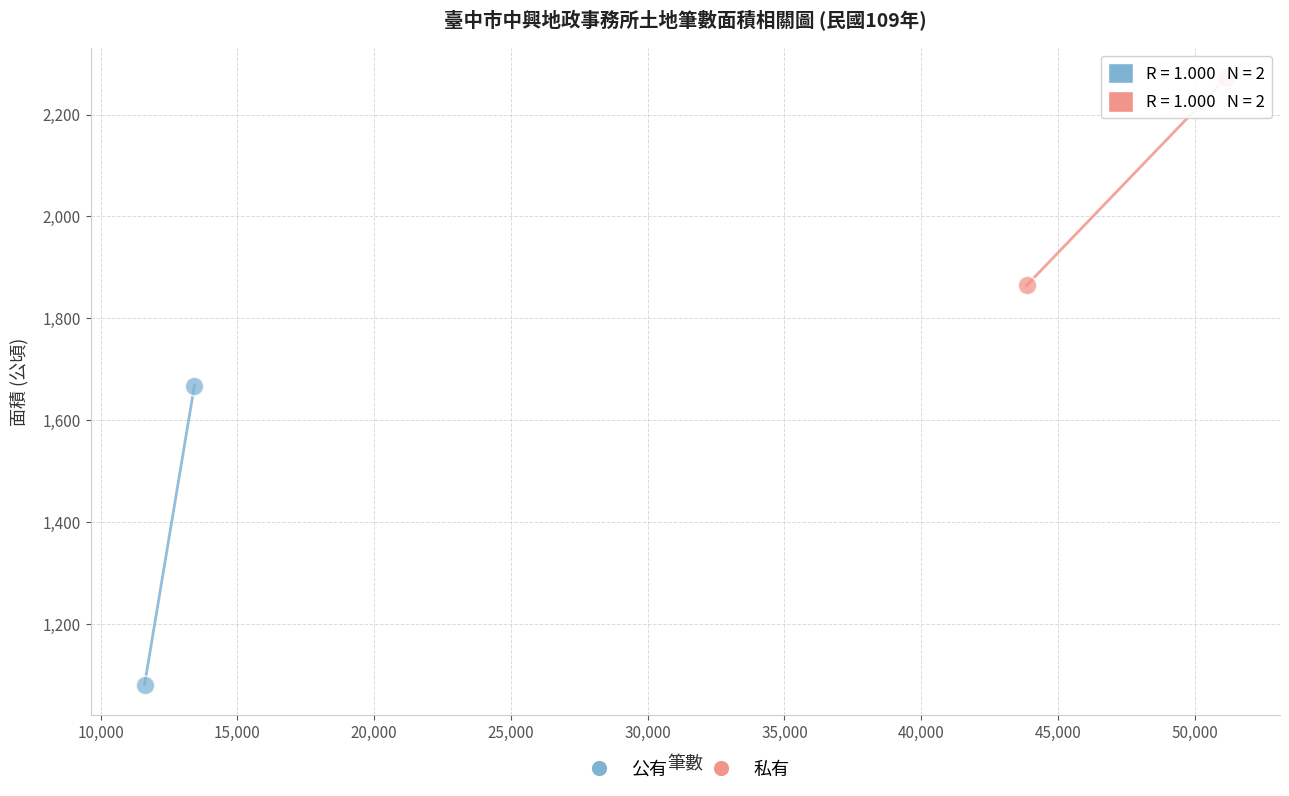

Which series reaches the maximum Y coordinate?

私有